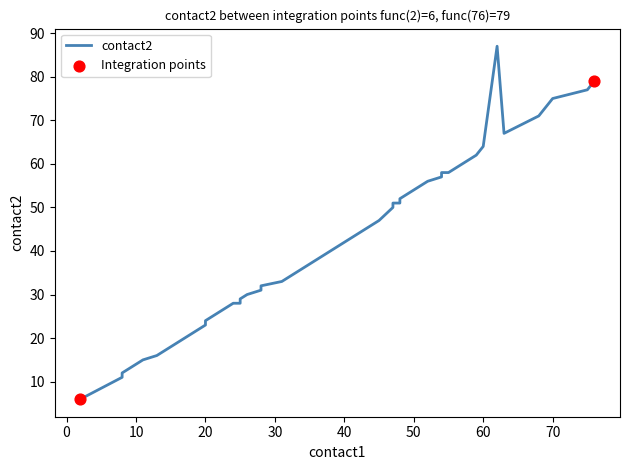

Which series has the widest spread of Y values?

contact2